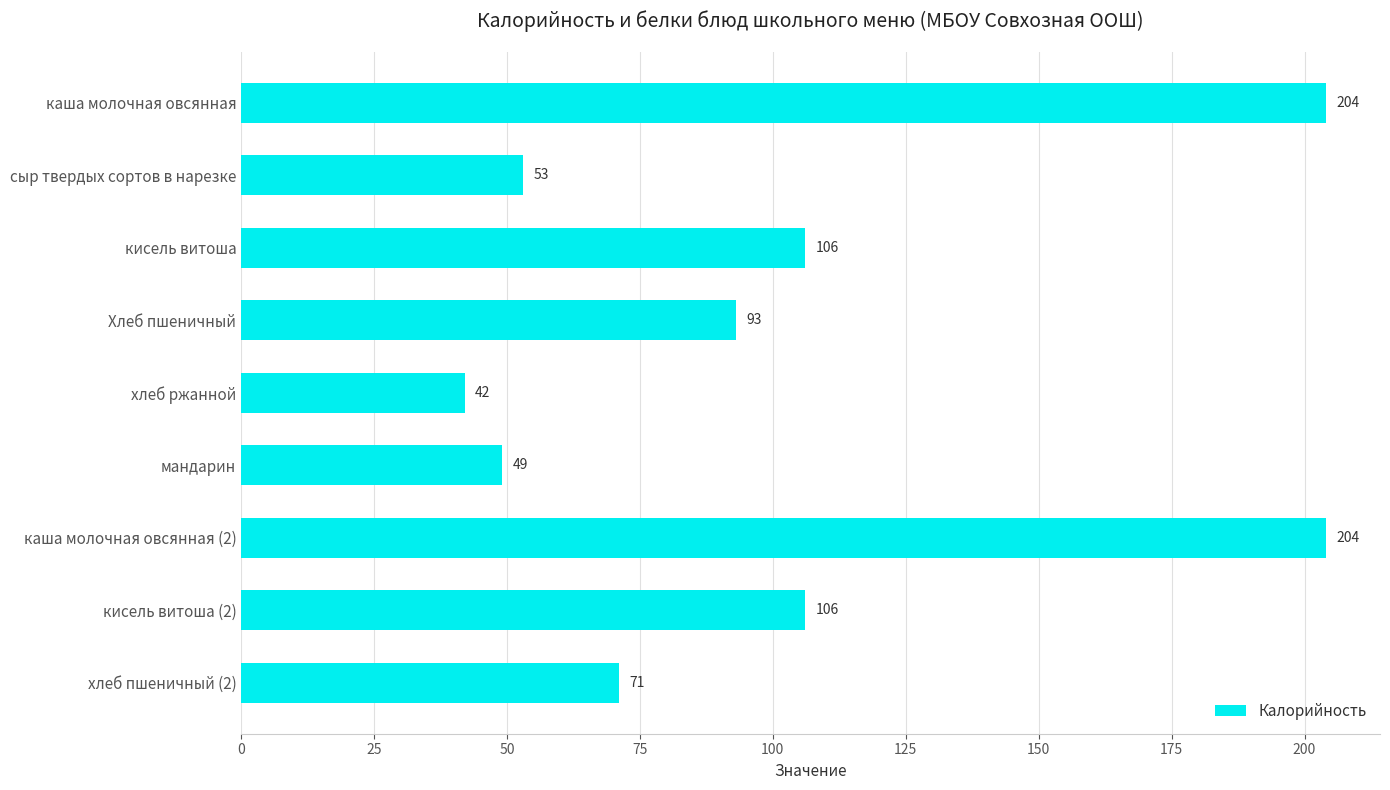

What is the difference between the second highest and minimum values?

162